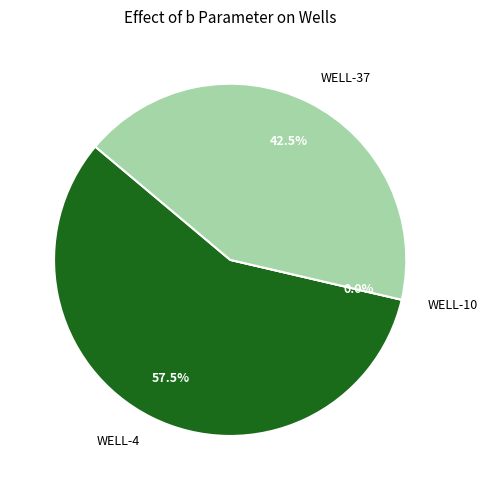

How many slices are in this pie chart?

3